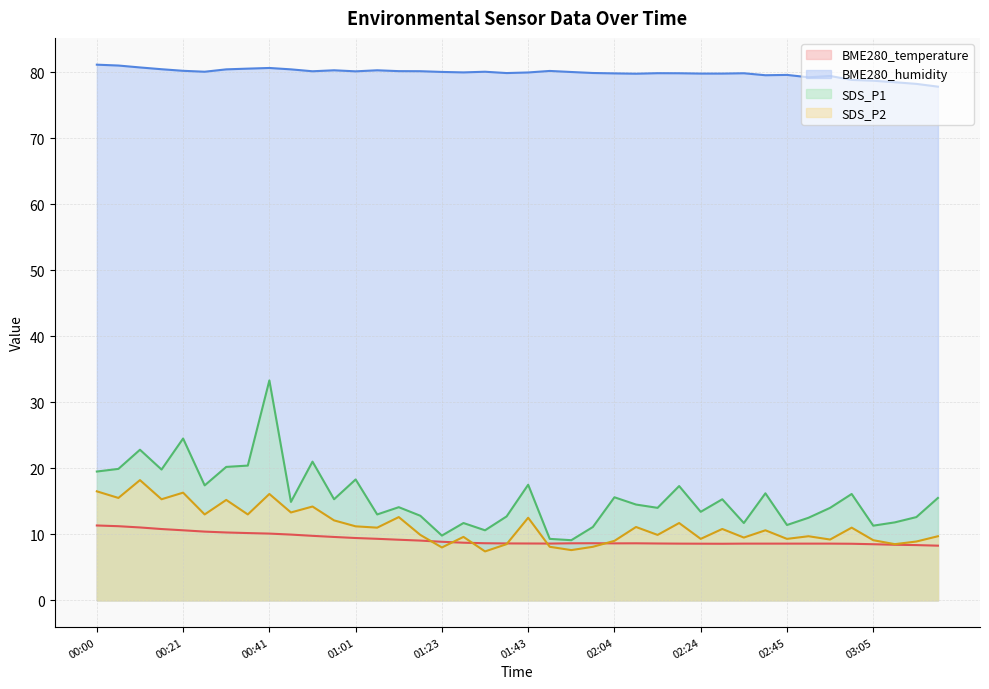

Which series changed the most between 01:28 and 03:00?

SDS_P1